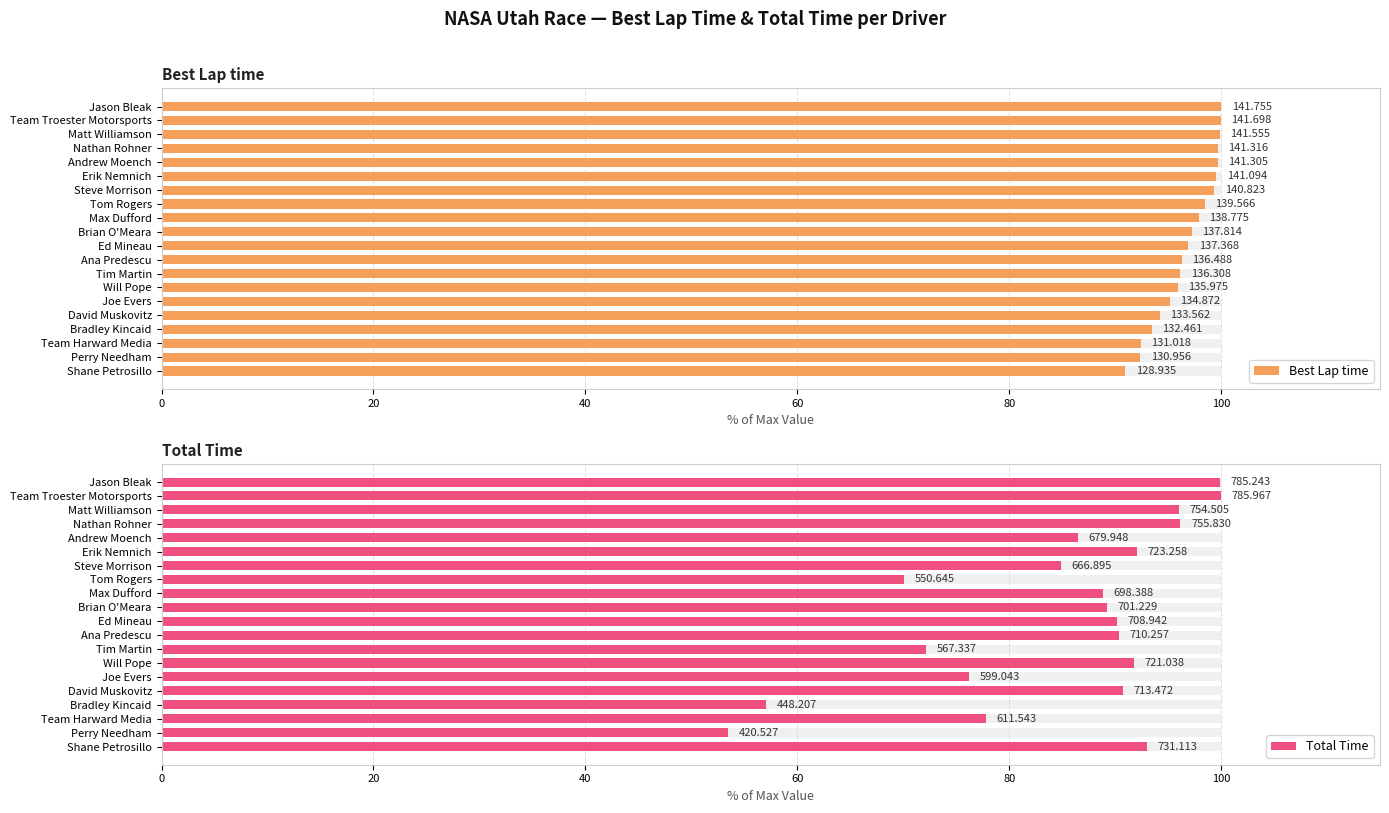

What is the highest value of the Best Lap time series?

100.0